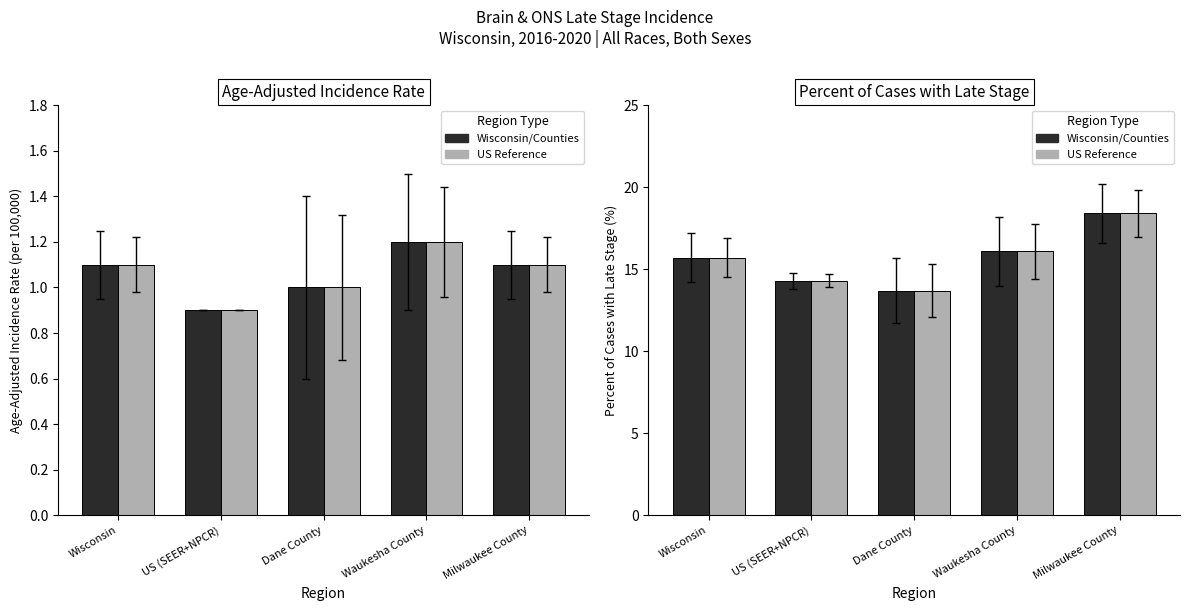

Is it true that Age-Adjusted Incidence Rate (ref) equals 0.6 at US (SEER+NPCR)?

False